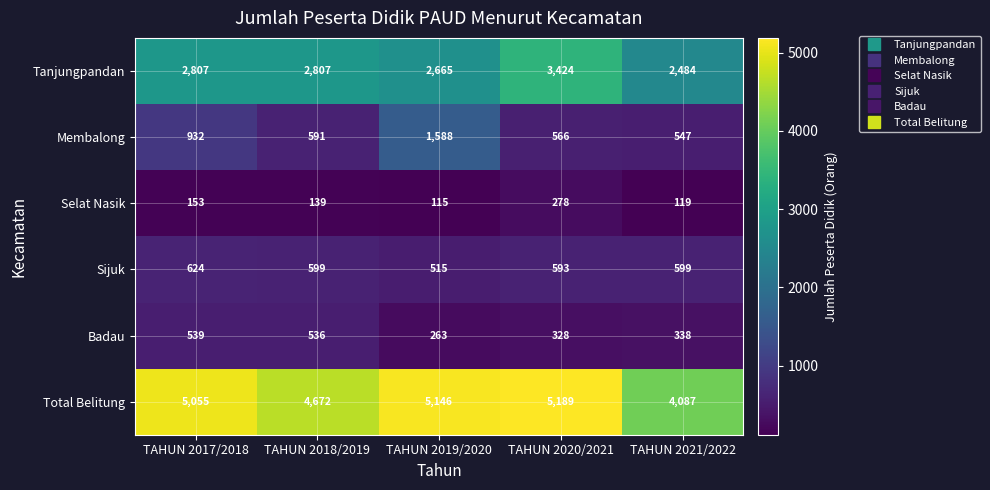

Which series has the largest total across all categories?

Total Belitung